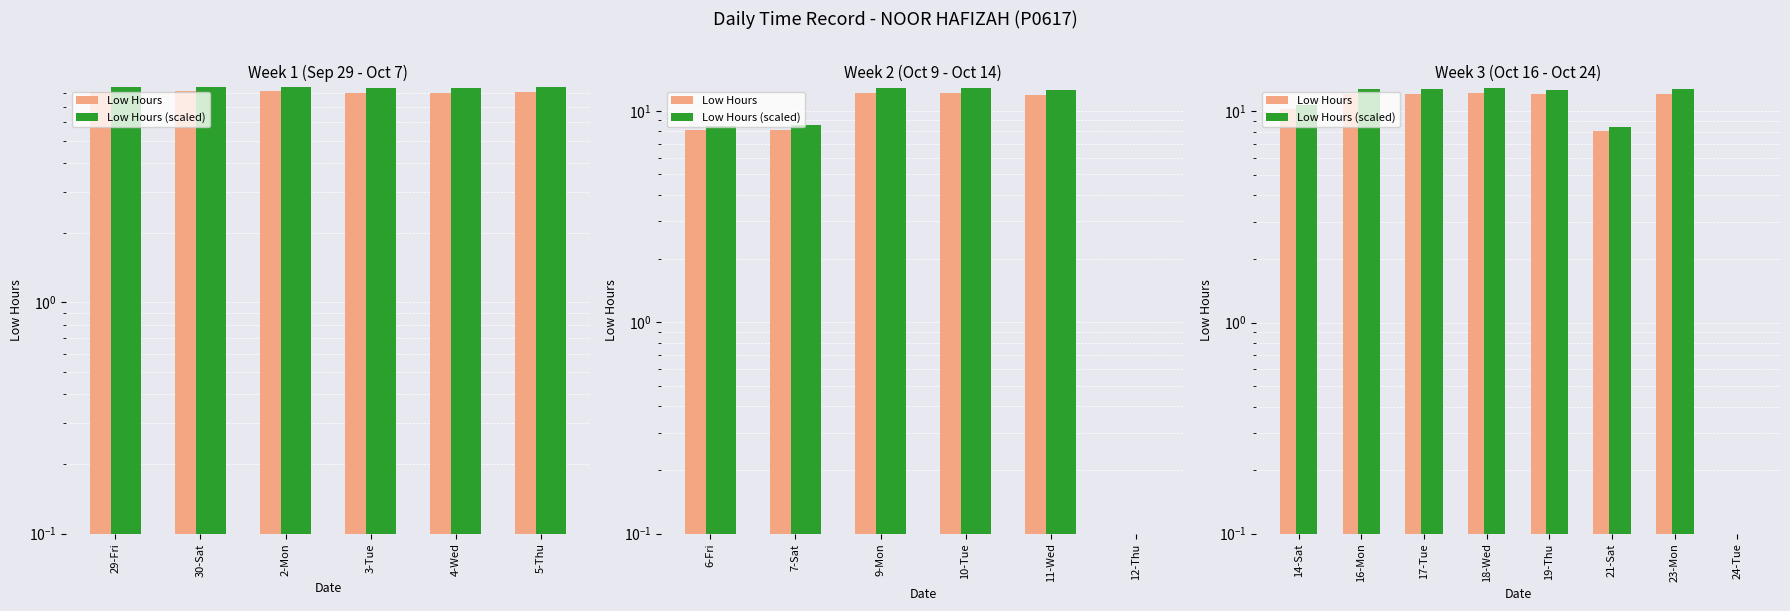

True or false: Low Hours (scaled) has a value of 7.7 at 19-Thu.

False